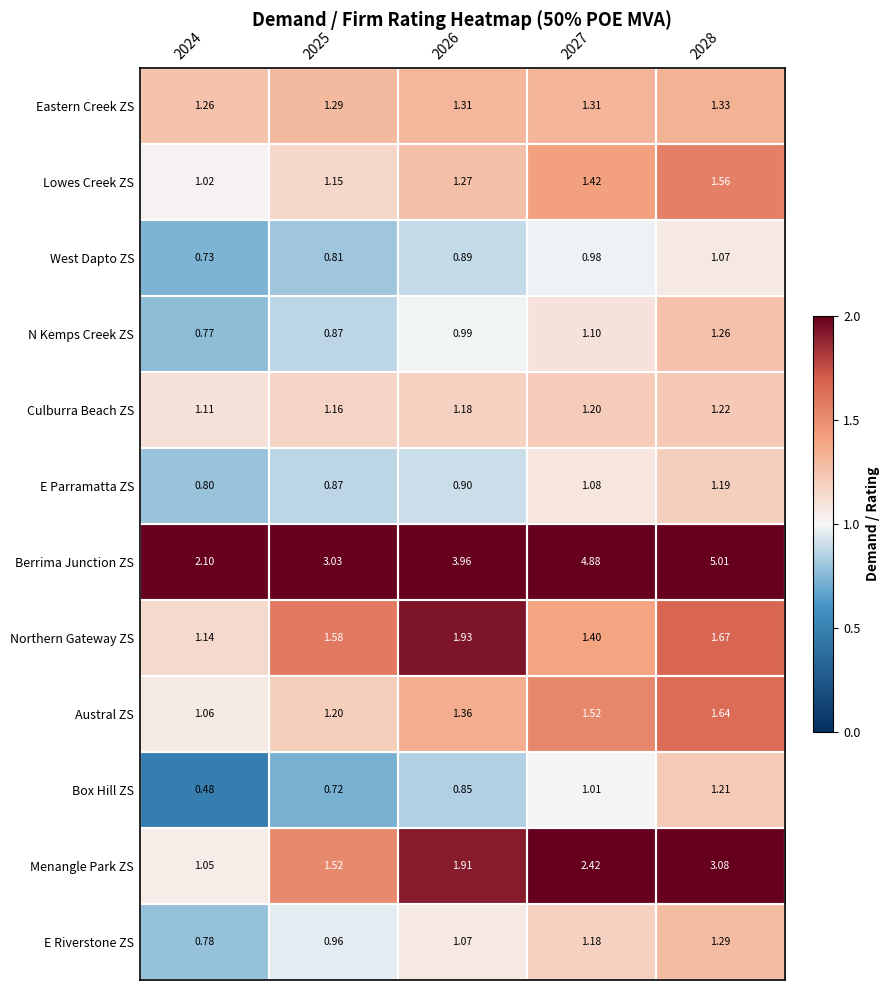

Which series has the largest total across all categories?

Berrima Junction ZS